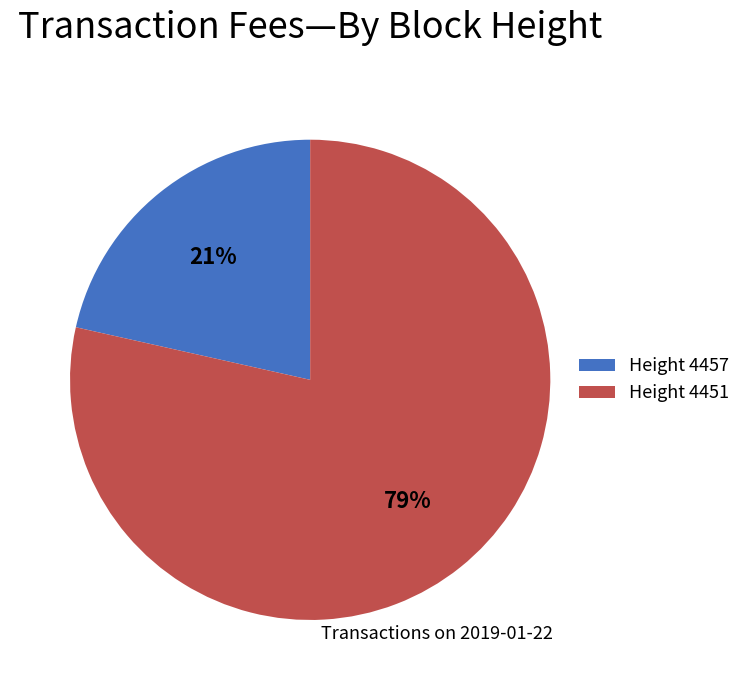

Is it true that Height 4451 is 69% of the pie?

False